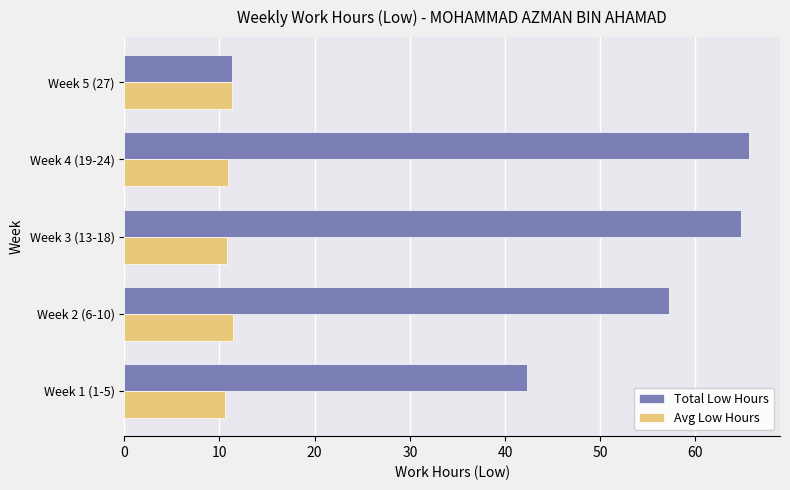

Which series has the widest spread of values?

Total Low Hours